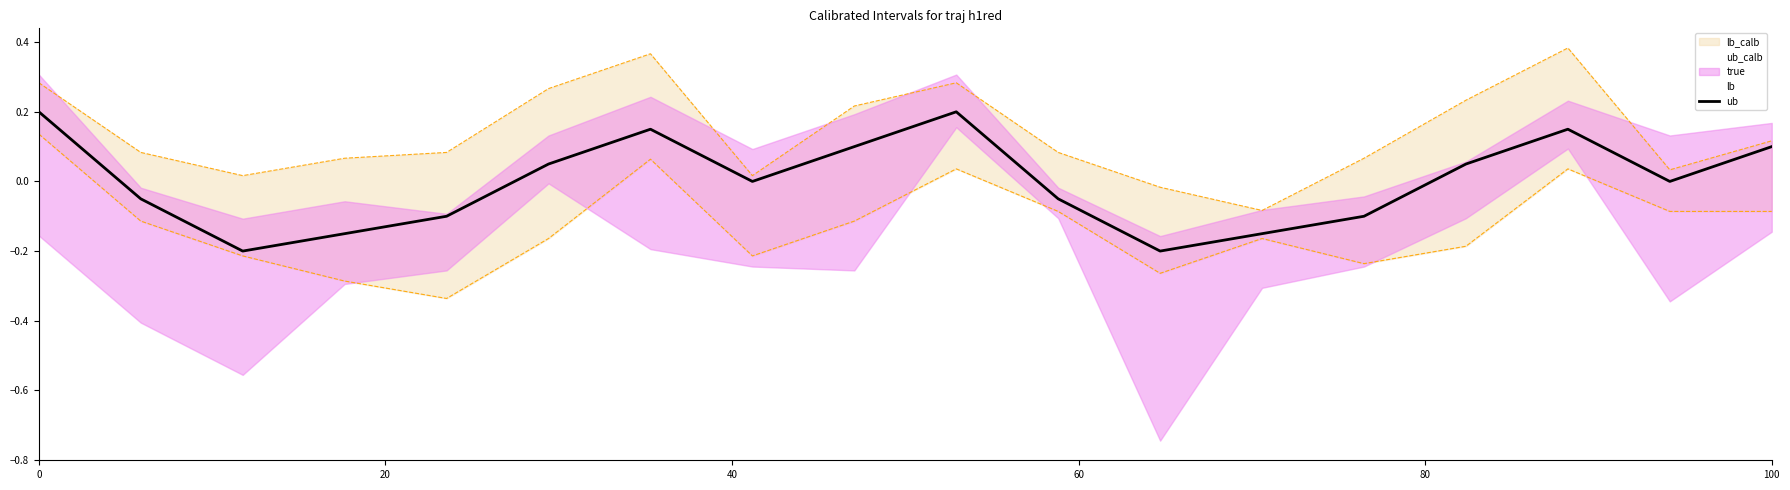

What is the sum of the values at 6 and 14?

0.2